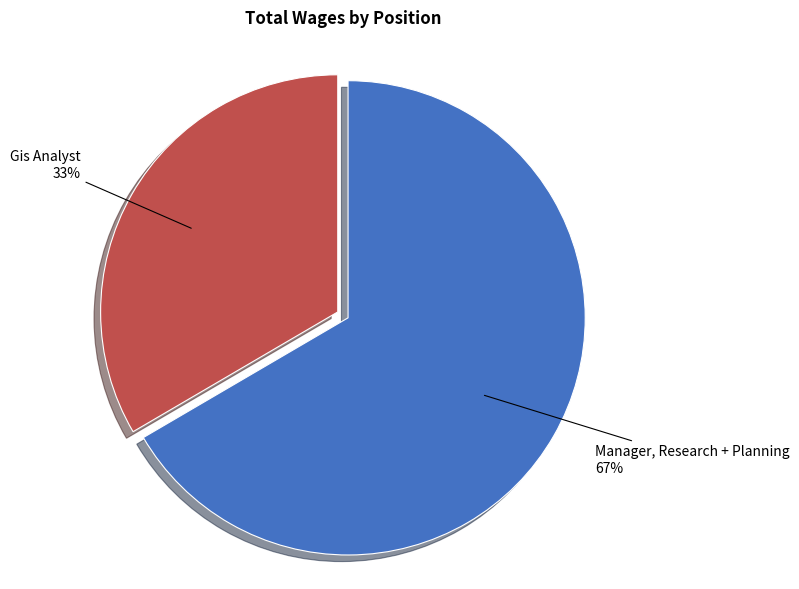

To the nearest percent, what is the average slice percentage?

50%